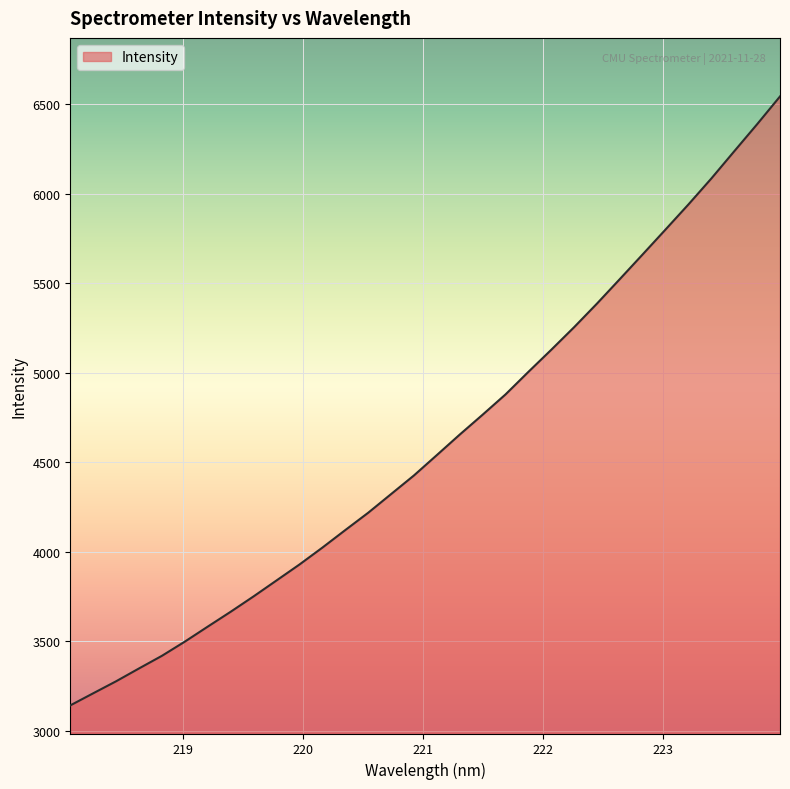

What is the difference between the maximum and minimum values?

3403.4